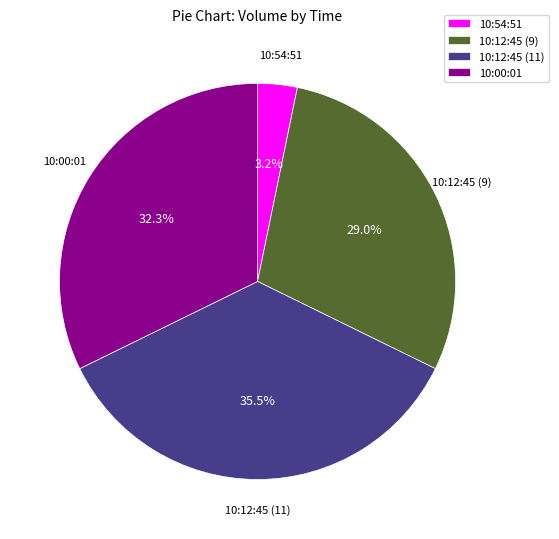

Approximately how many times larger is the value at 10:12:45 (9) compared to 10:00:01?

0.9